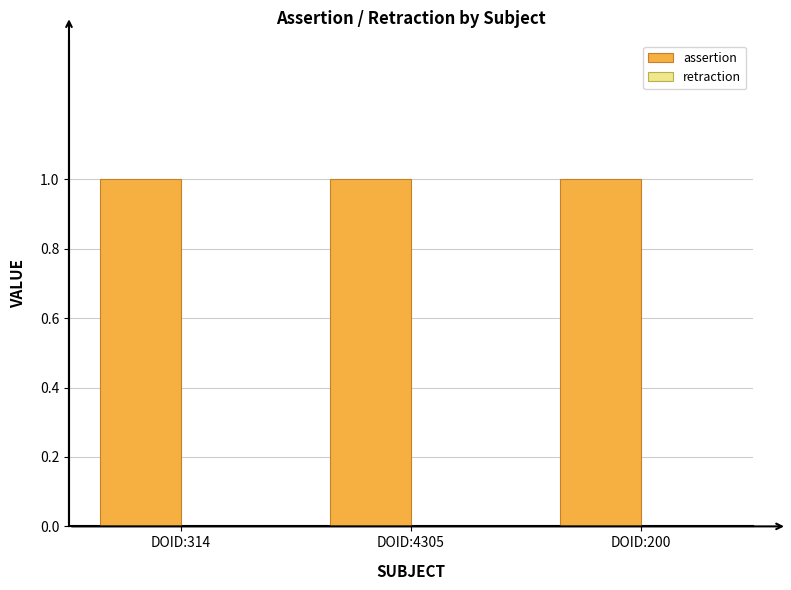

Reading right to left, transcribe all the data shown in this chart.

assertion: 1	1	1
retraction: 0	0	0